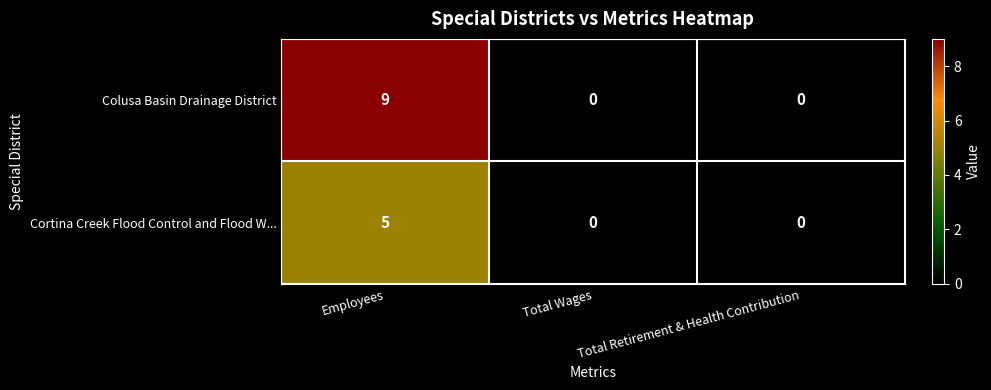

What is the sum of the Cortina Creek Flood Control and Flood W... values at Employees and Total Retirement & Health Contribution?

5